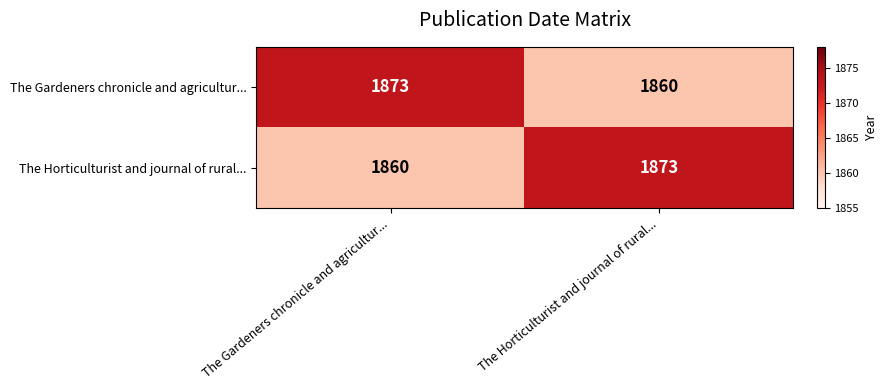

What is the total value across all series at The Gardeners chronicle and agricultur...?

3733